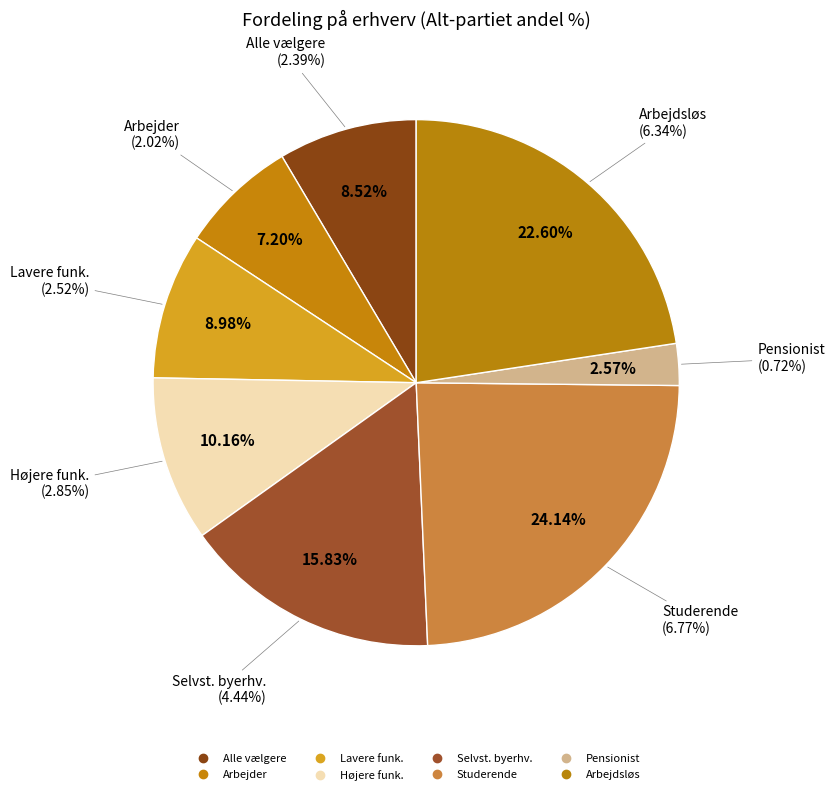

Rank the categories by value from lowest to highest.

Pensionist, Arbejder, Alle vælgere, Lavere funk., Højere funk., Selvst. byerhv., Arbejdsløs, Studerende